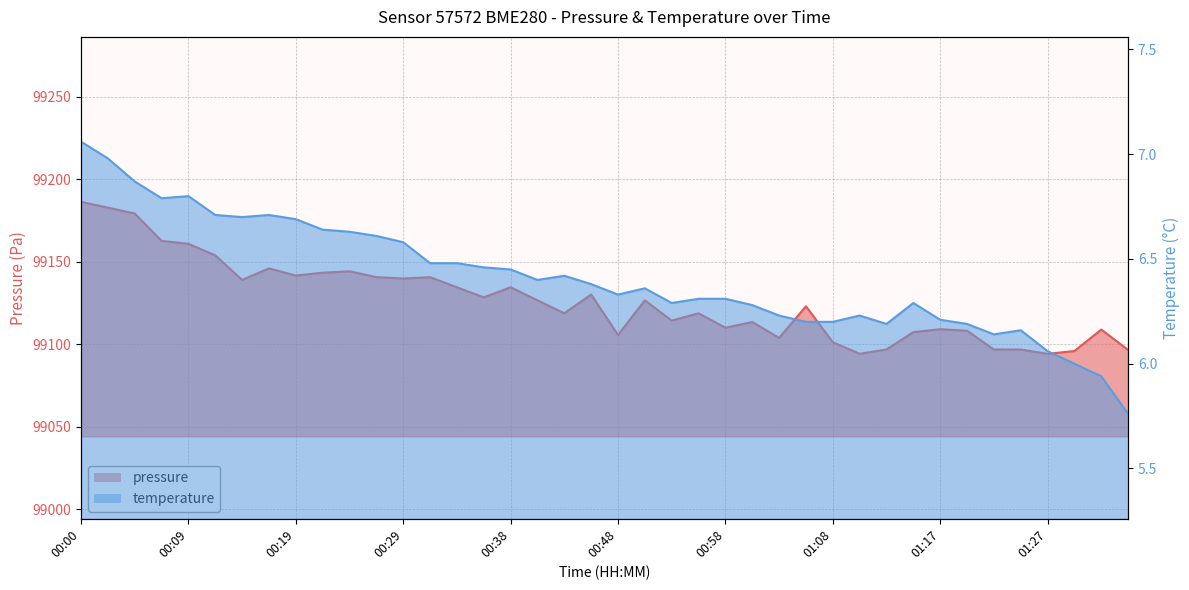

How many distinct data groups are displayed?

2